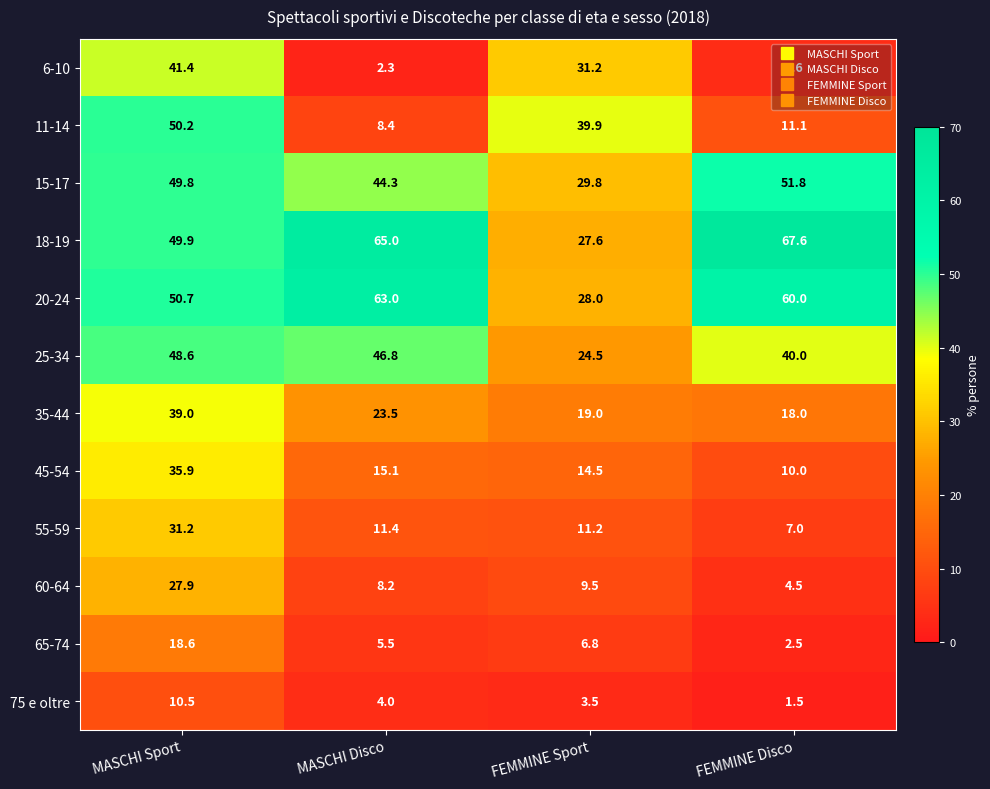

Which series has the largest total across all categories?

18-19